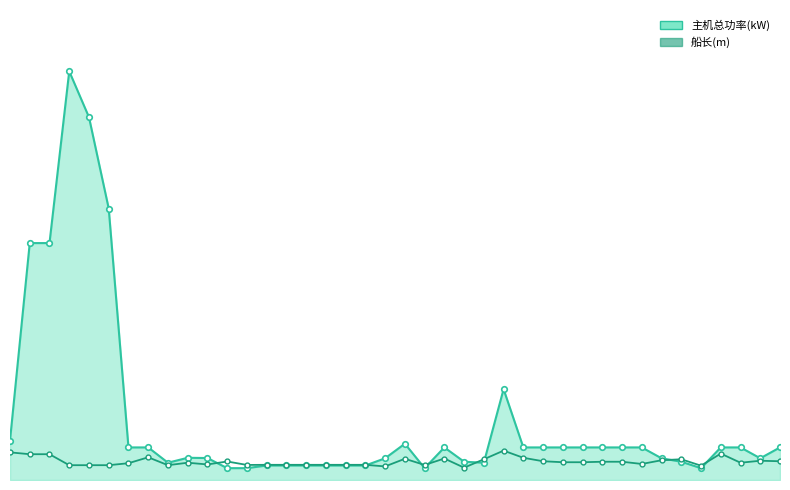

Rank the series at 17 from lowest to highest value.

主机总功率(kW)_line, 船长(m)